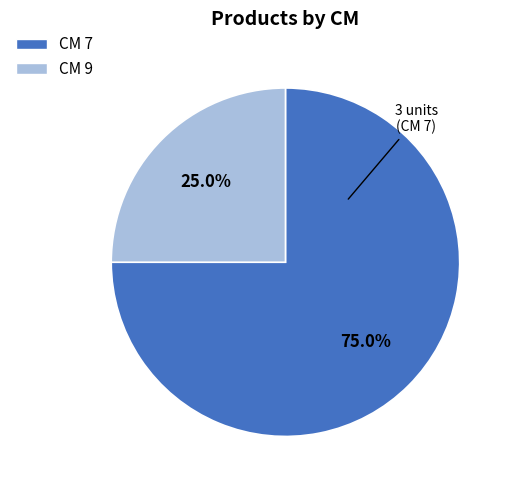

Does any single category account for the majority?

Yes